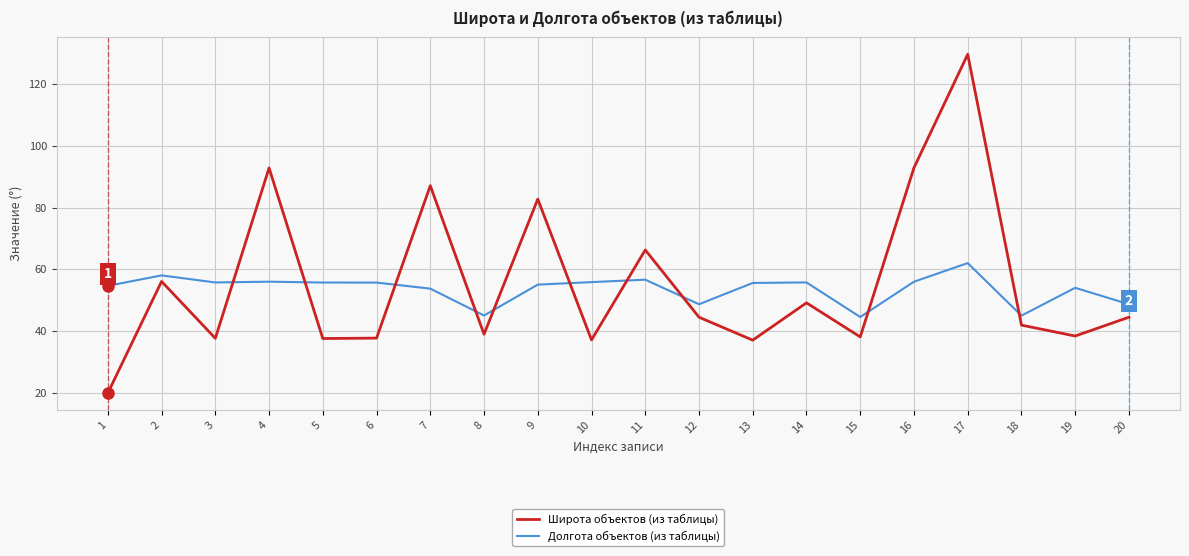

What is the difference between the highest and lowest values at 9?

27.7